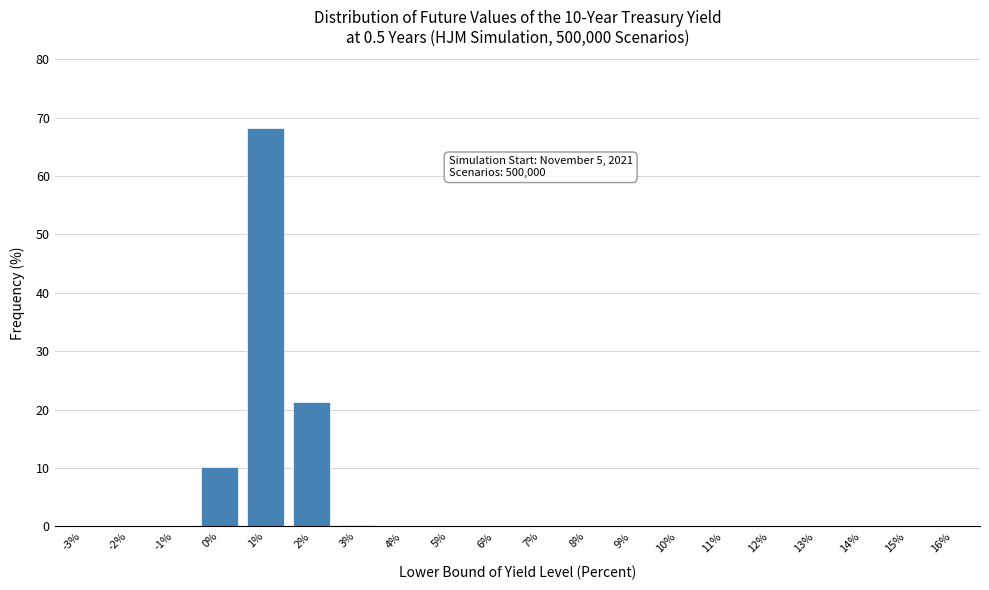

Between 2% and 6%, which is larger?

2%